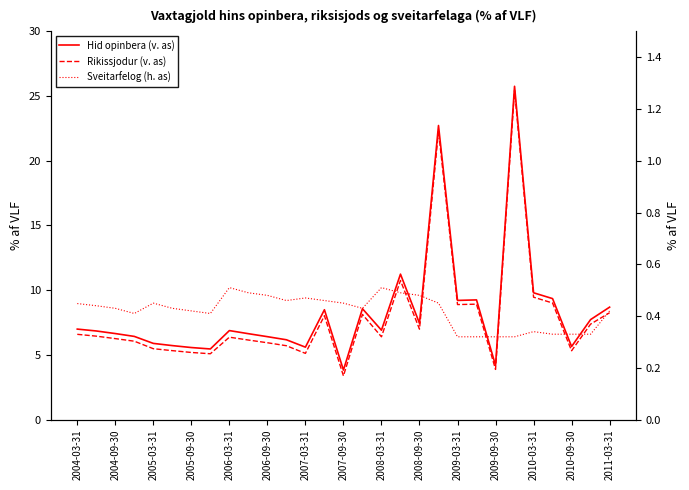

Which series has the largest total across all categories?

Hid opinbera (v. as)